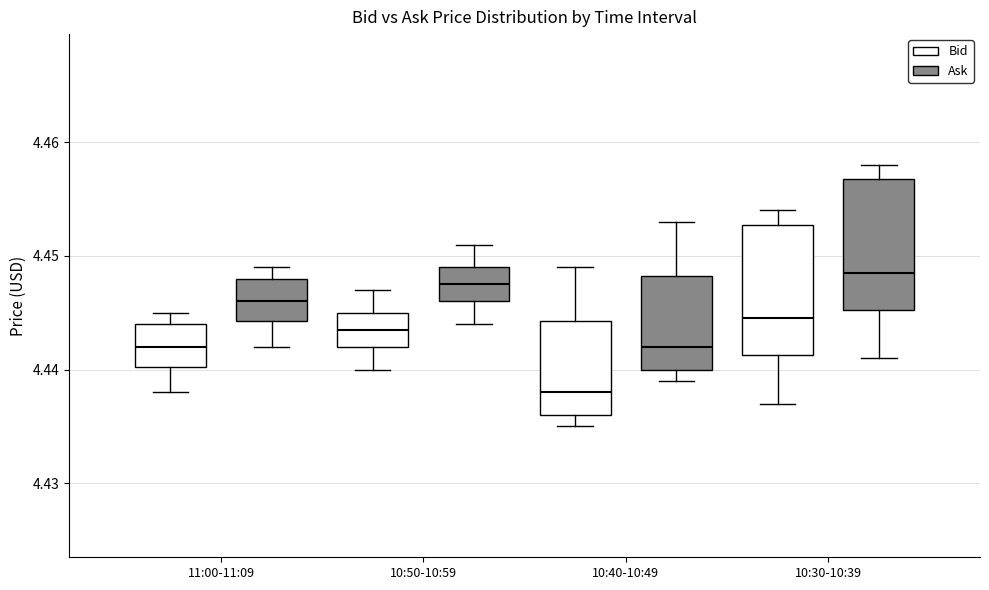

Where does the upper whisker of the box for 10:30-10:39 (Ask) end on the y-axis? The values are not printed on the chart, so give them approximately, as read against the axis.

4.458